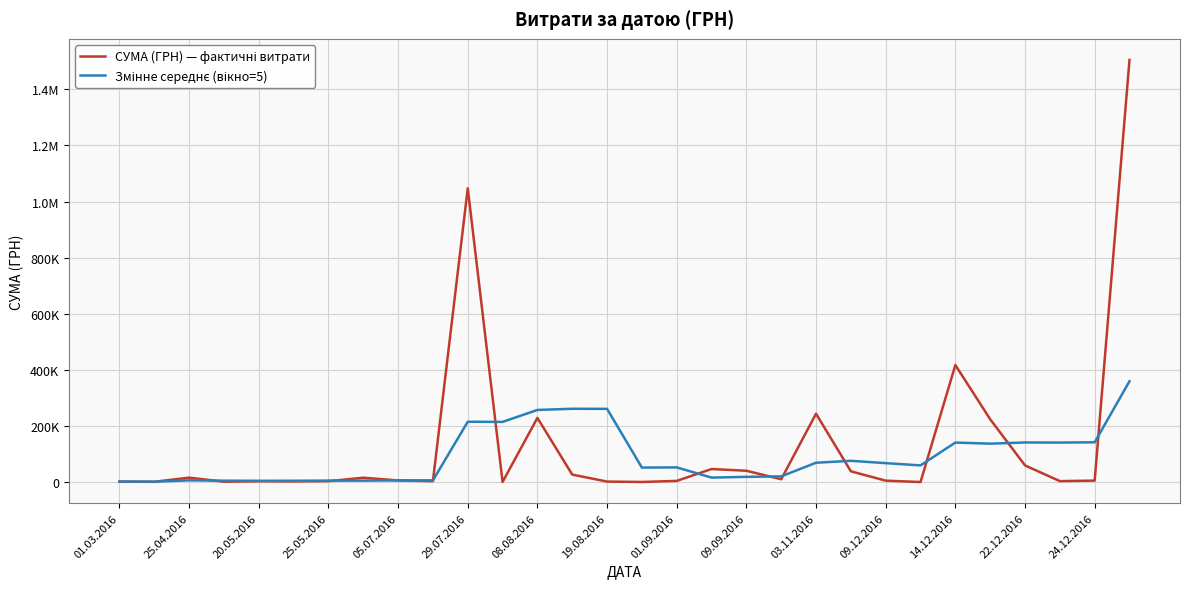

What is the minimum value shown in the chart?

7.0